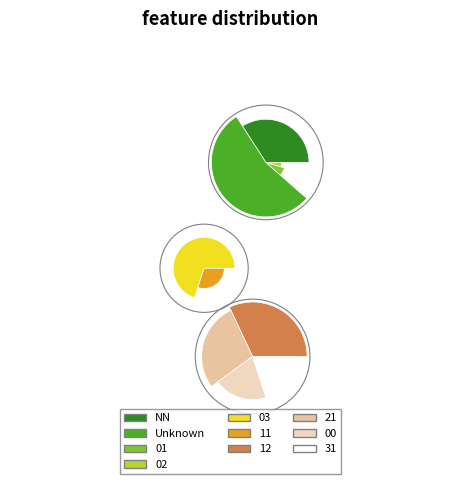

To the nearest percent, what portion does 01 represent?

6%